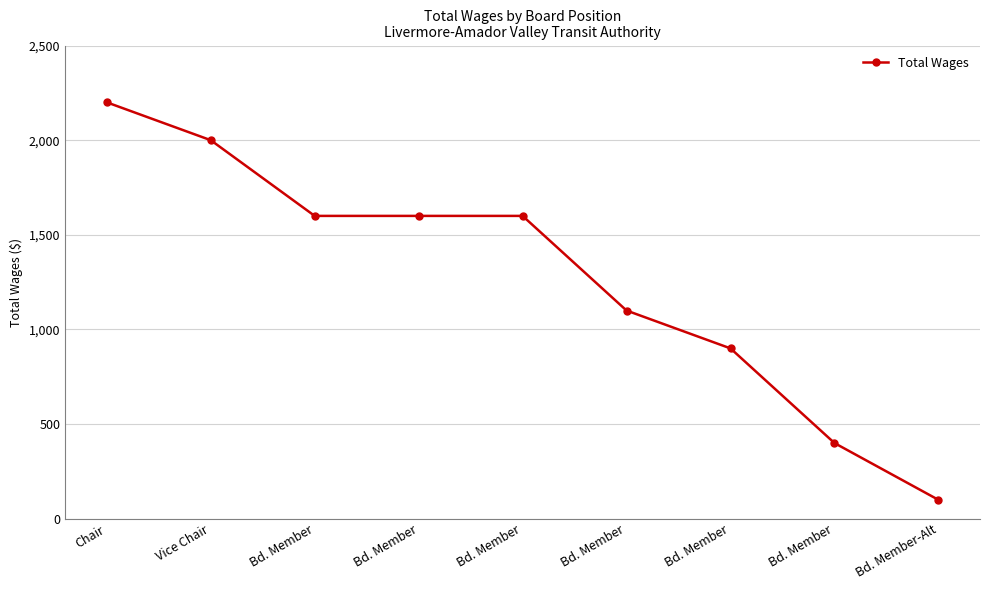

Does the chart have visible grid lines?

Yes